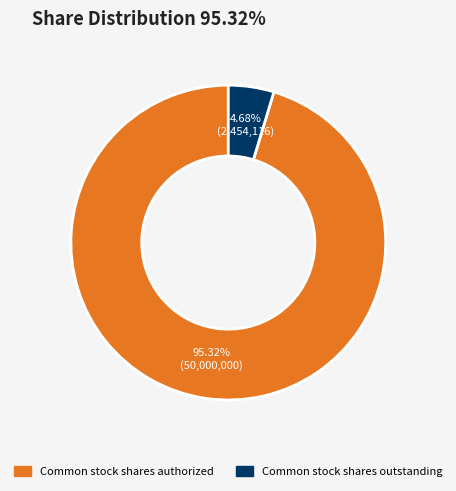

How many segments does this pie chart have?

2